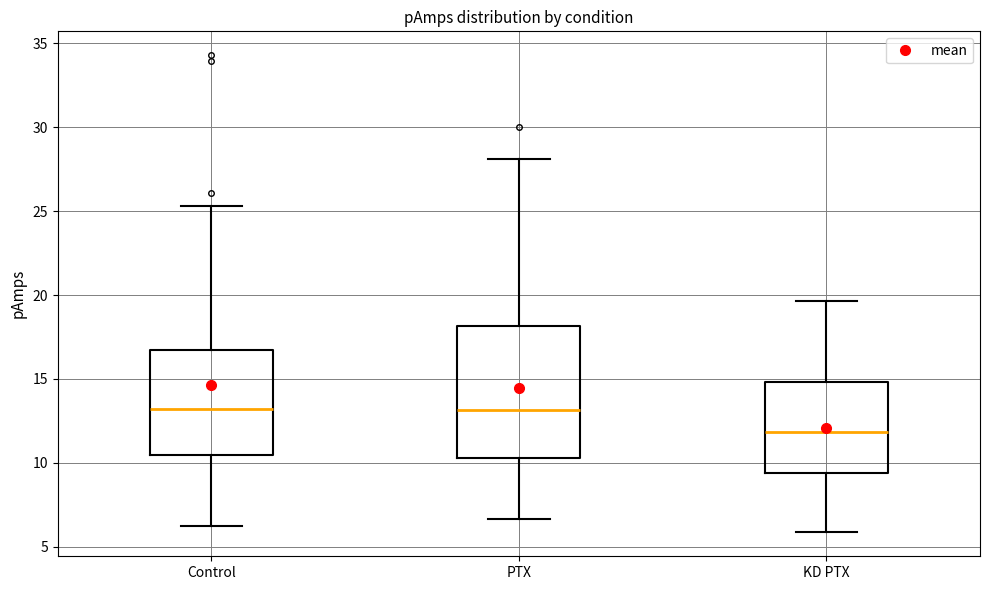

Reading left to right, transcribe this box plot: for each box, give where its median line is, the range the box spans, and where its two whiskers end, as read against the y-axis. The values are not printed on the chart, so give them approximately, as read against the axis.

Control: median 13.0, box 10.5 to 16.5, whiskers 6.0 to 25.5
PTX: median 13.0, box 10.5 to 18.0, whiskers 6.5 to 28.0
KD PTX: median 12.0, box 9.5 to 15.0, whiskers 6.0 to 19.5